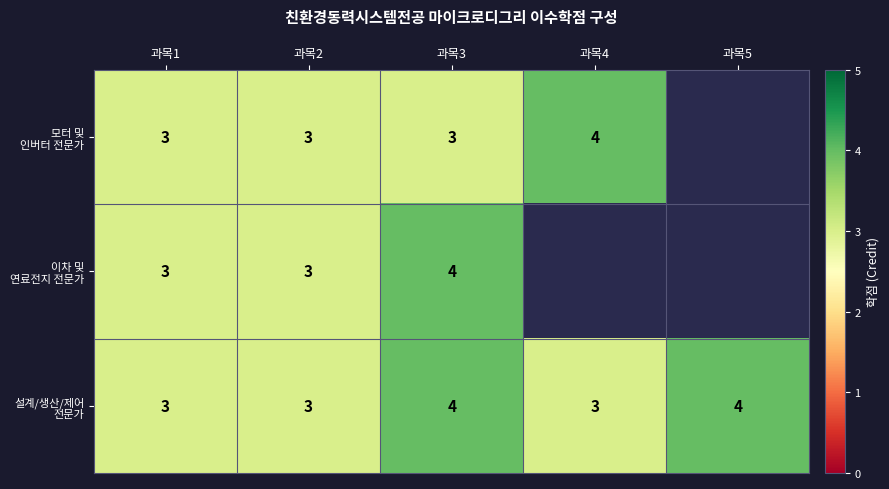

What is the total value across all series at 과목3?

11